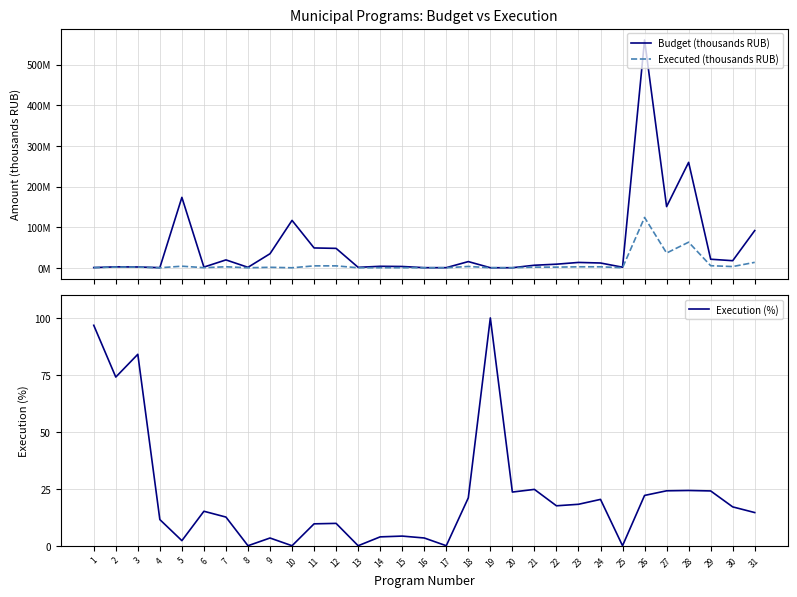

What is the value of the Budget (thousands RUB) point at the 4th from the left?

305000.0